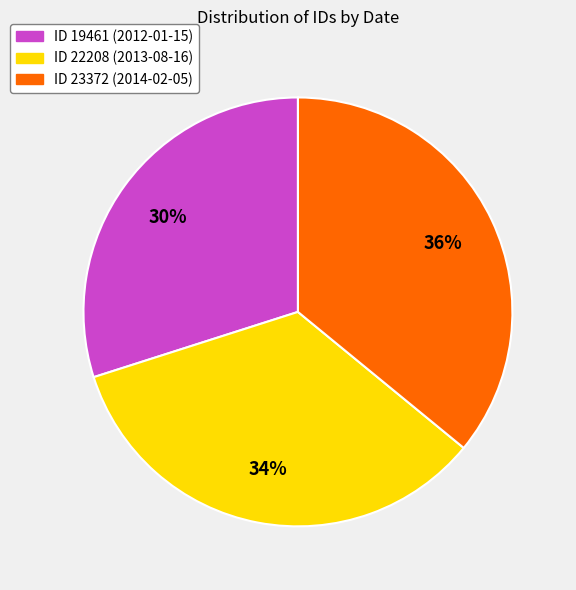

Is the sum of ID 22208 (2013-08-16) and ID 19461 (2012-01-15) greater than half?

Yes